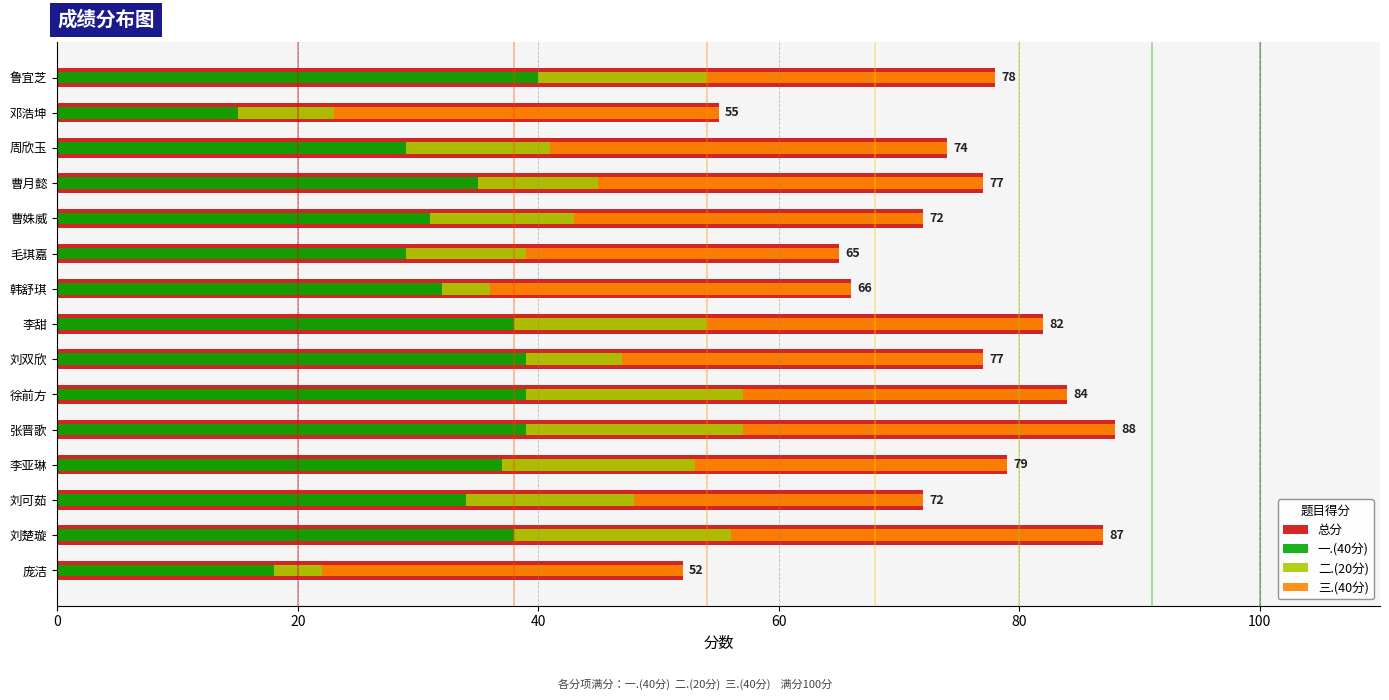

Reading right to left, extract all data points from this chart.

总分: 52	87	72	79	88	84	77	82	66	65	72	77	74	55	78
一.(40分): 18	38	34	37	39	39	39	38	32	29	31	35	29	15	40
二.(20分): 4	18	14	16	18	18	8	16	4	10	12	10	12	8	14
三.(40分): 30	31	24	26	31	27	30	28	30	26	29	32	33	32	24